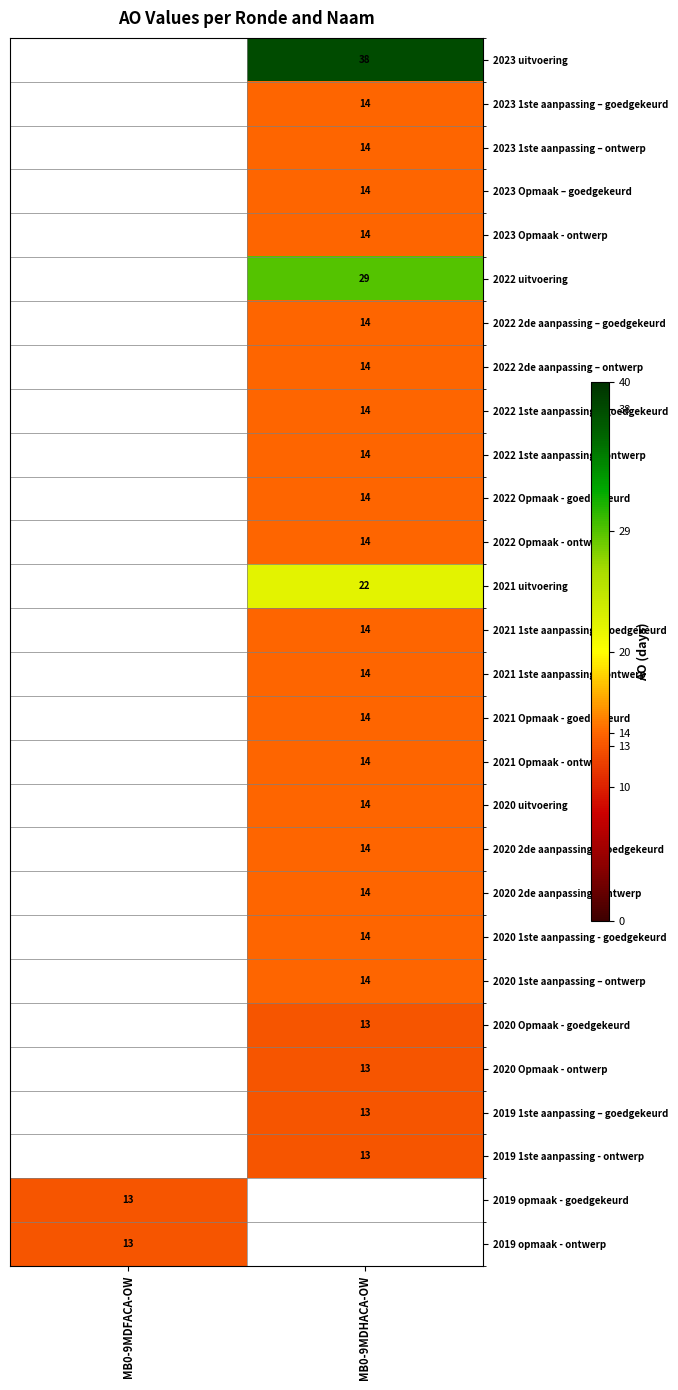

Is it true that 2023 1ste aanpassing – ontwerp equals 14 at MB0-9MDHACA-OW?

True